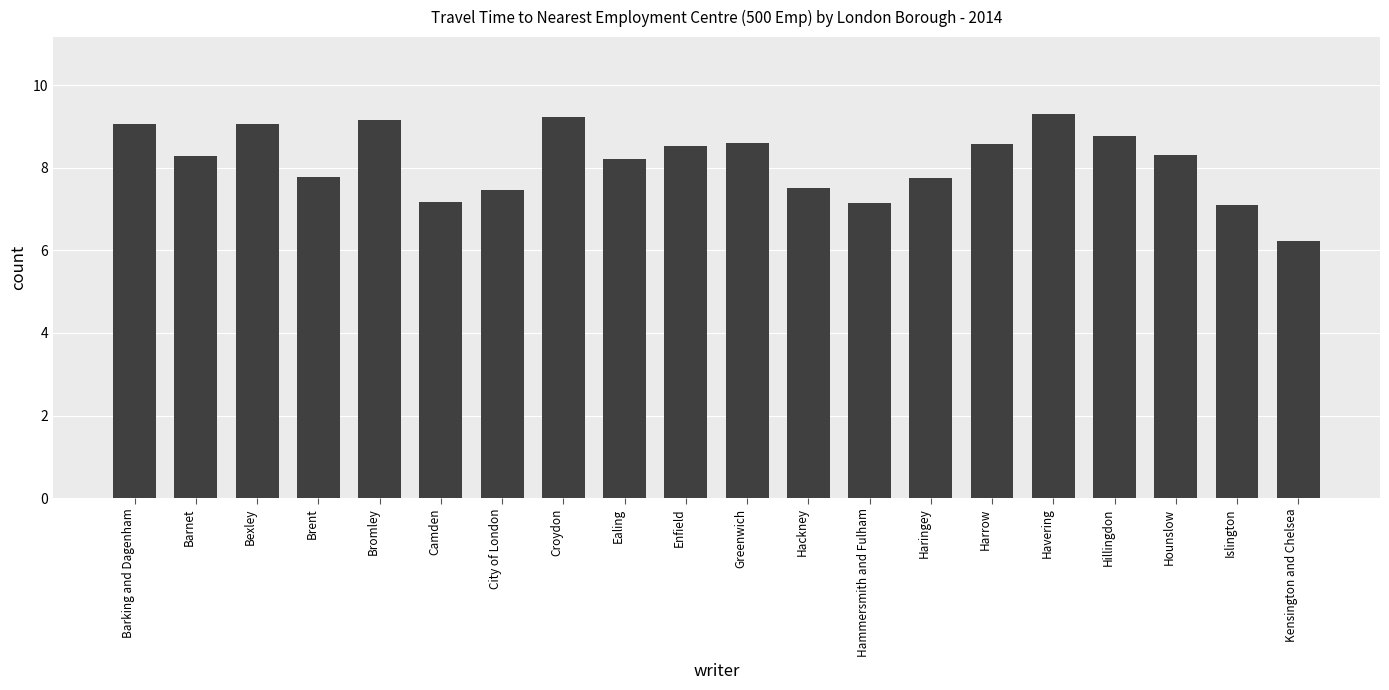

How many data points does each series have?

20